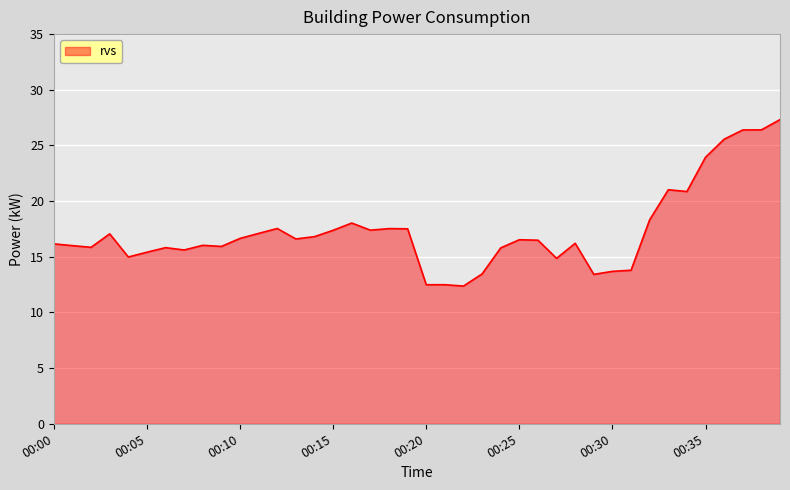

What is the greatest value displayed?

27.3